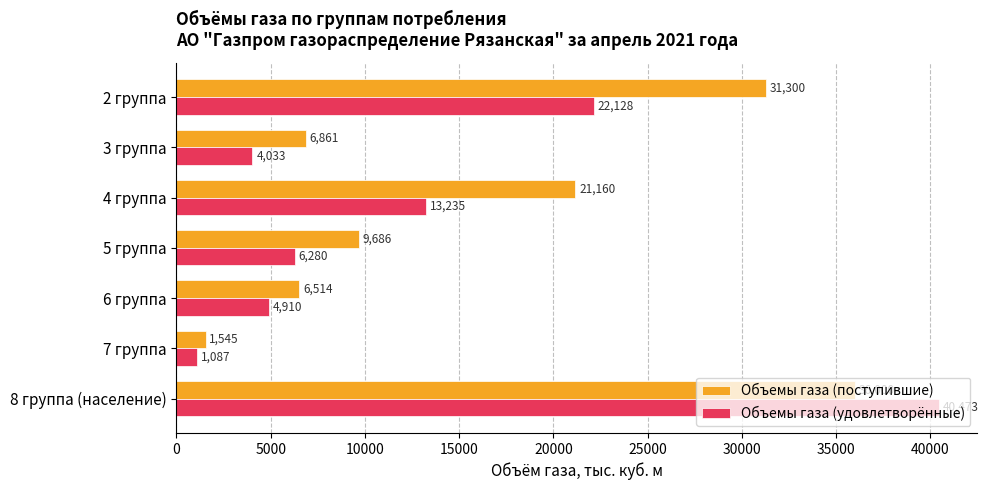

How many data points does each series have?

7